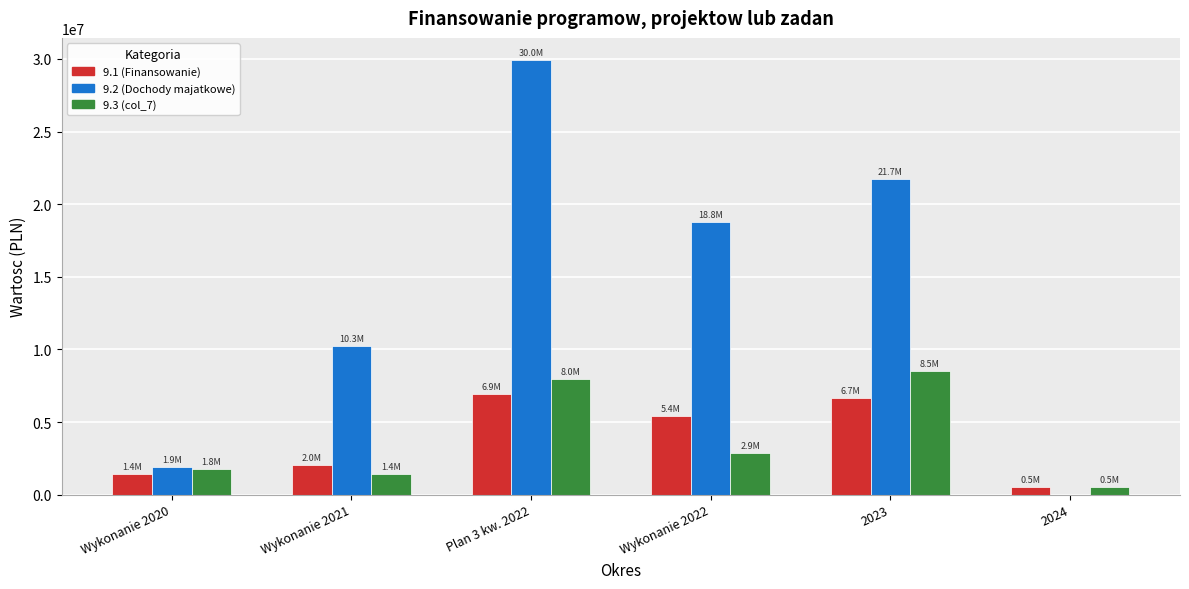

Which label corresponds to the largest value in the chart?

Plan 3 kw. 2022